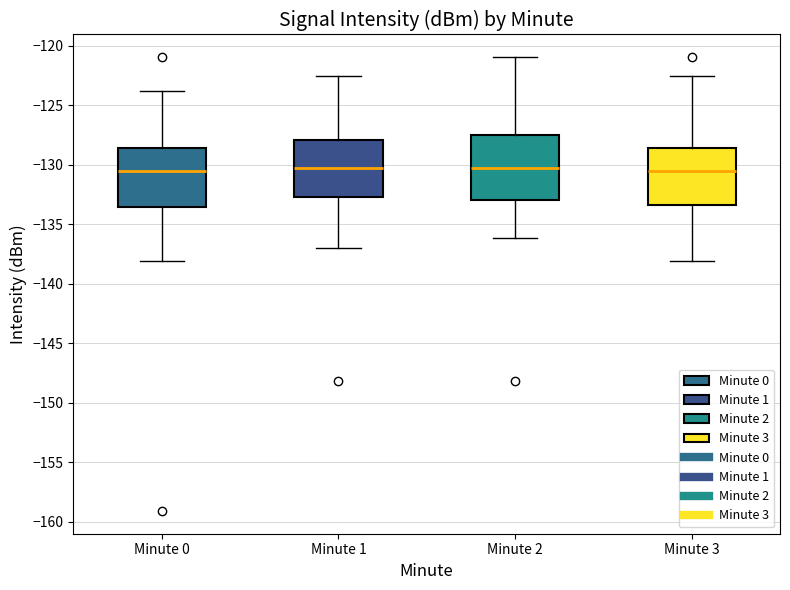

Comparing the boxes themselves (not the whiskers), which one is the tallest?

Minute 2